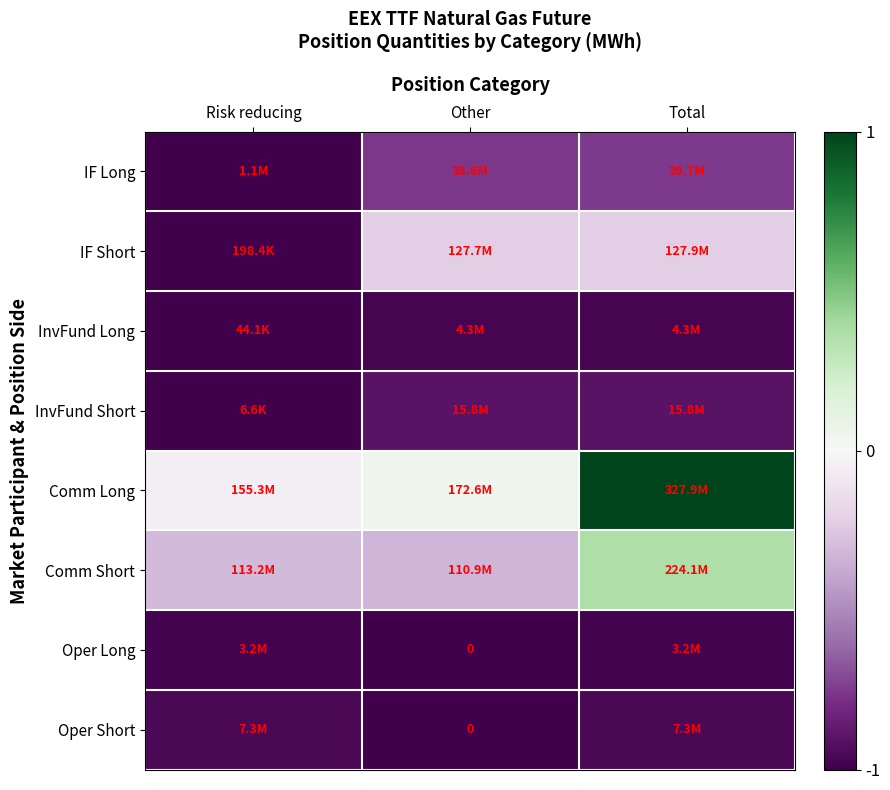

The InvFund Short series shows -0.9 at Other. True or false?

True